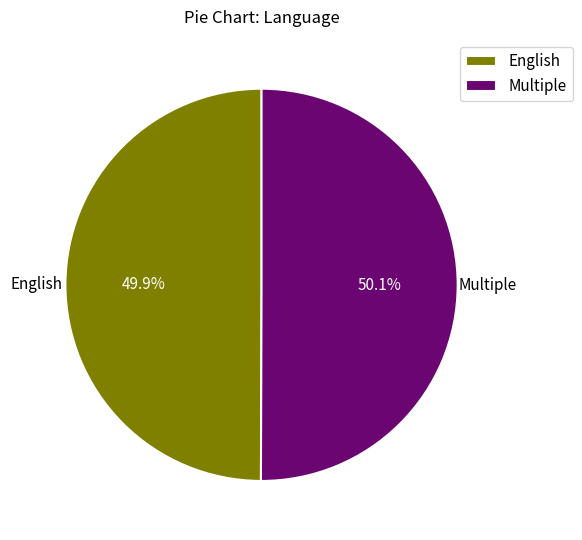

What is the ratio of the value at English to the value at Multiple?

1.0